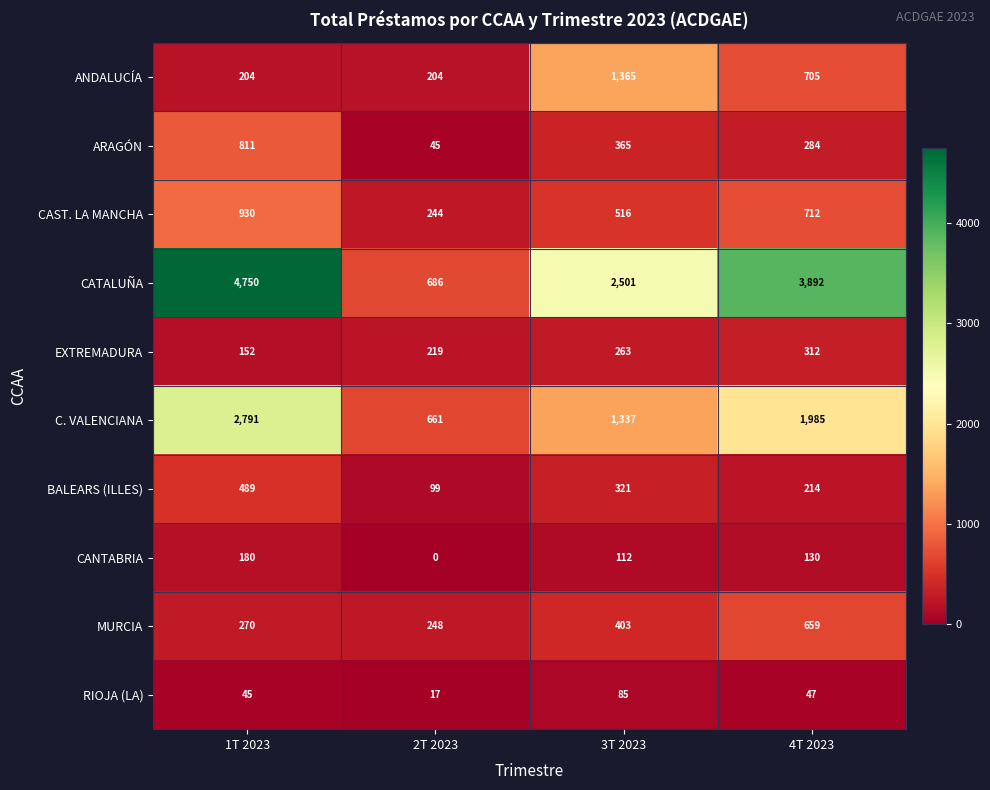

What is the total value across all series at 2T 2023?

2423